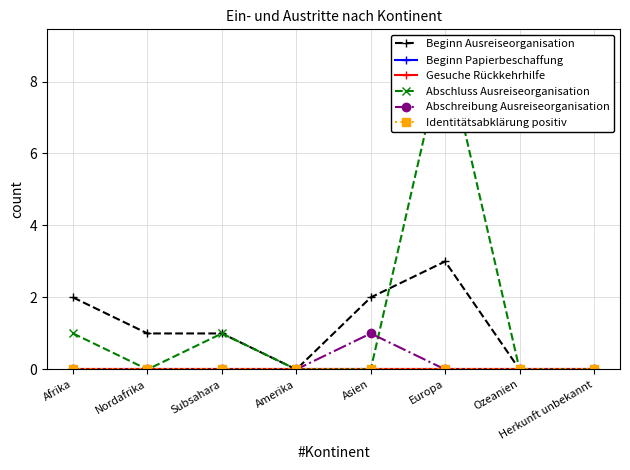

At which label is Identitätsabklärung positiv closest to 0?

Afrika